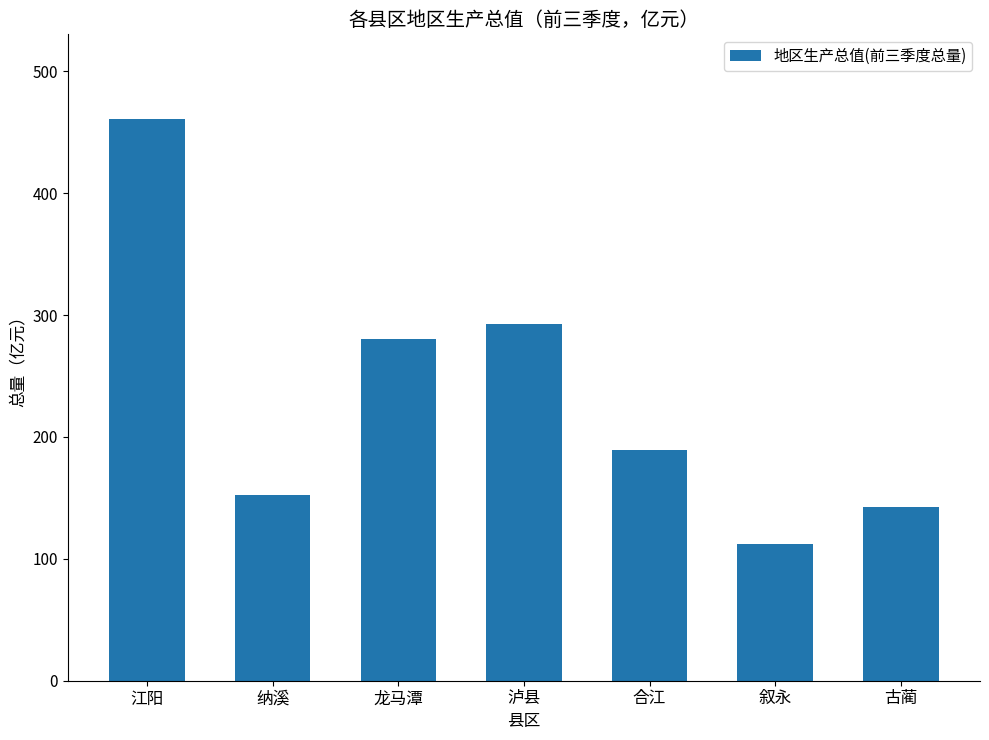

The chart shows a value of 189.0 at 合江. True or false?

True